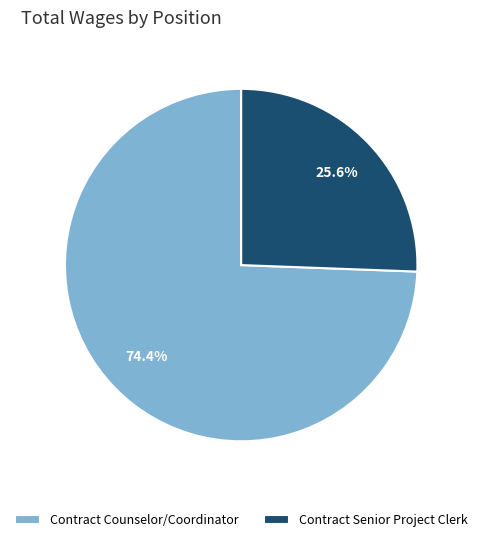

Does any single category account for the majority?

Yes